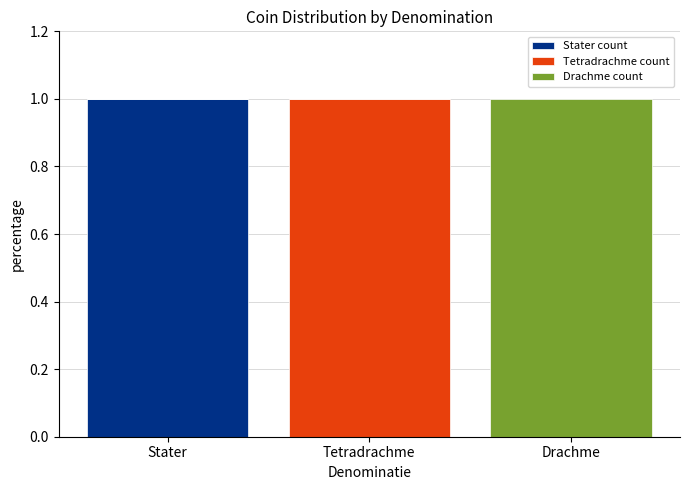

What is the approximate value of Stater count at Stater?

1